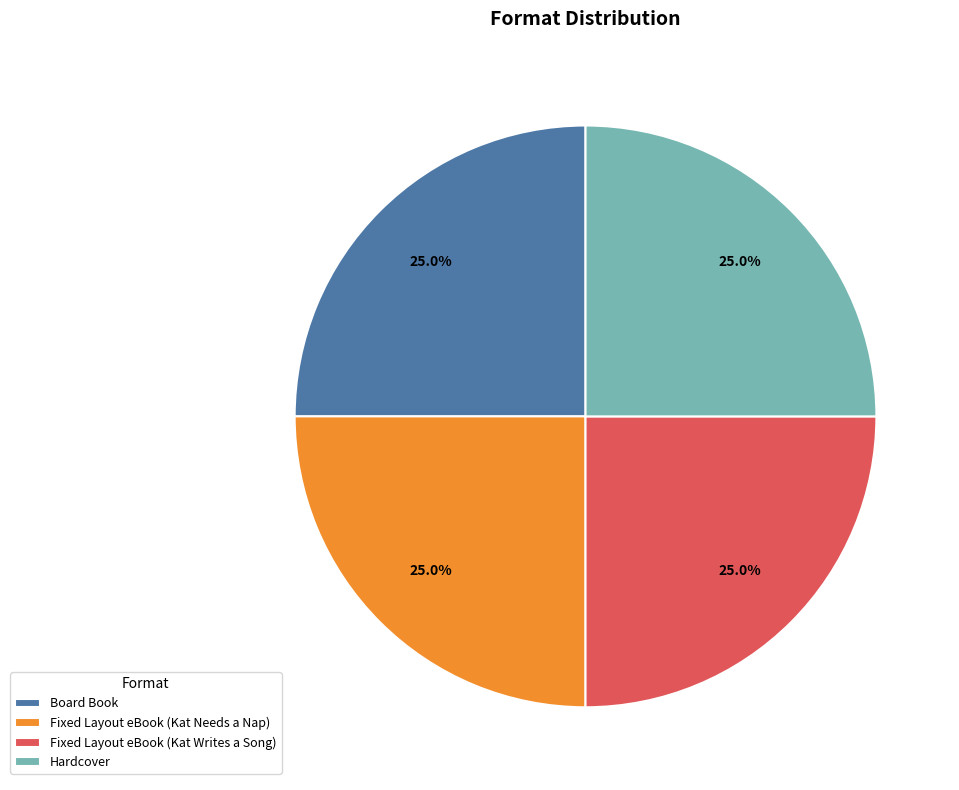

How many slices are in this pie chart?

4